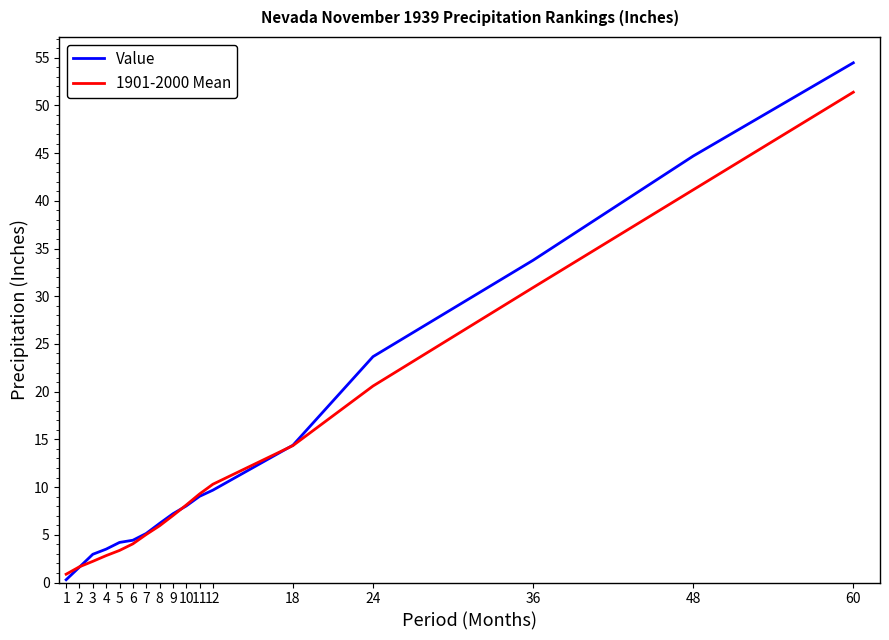

At which label does 1901-2000 Mean first exceed 7?

9